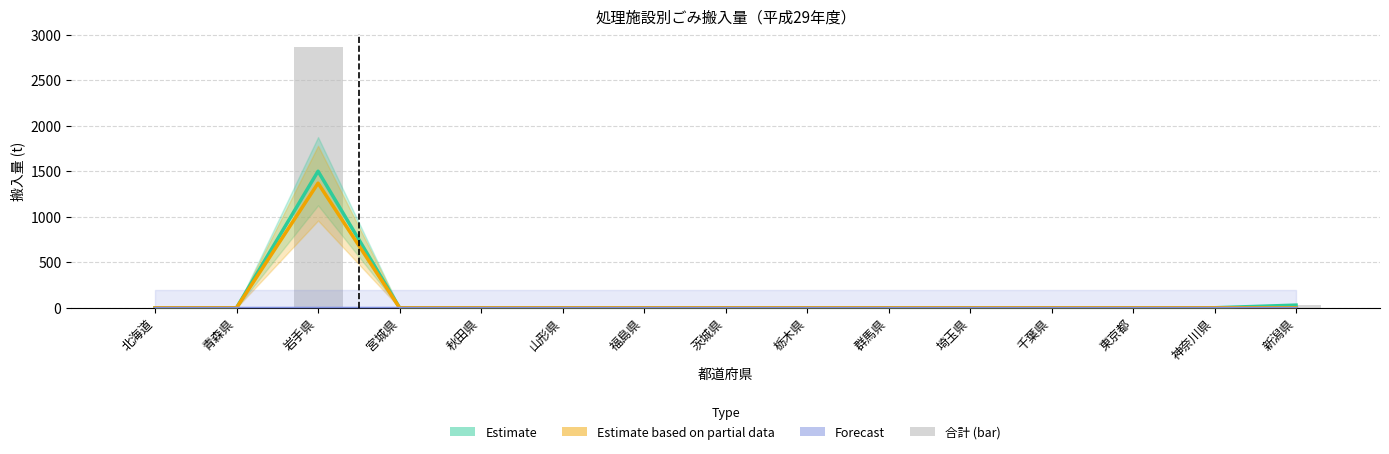

The 合計 series shows 0 at 千葉県. True or false?

True